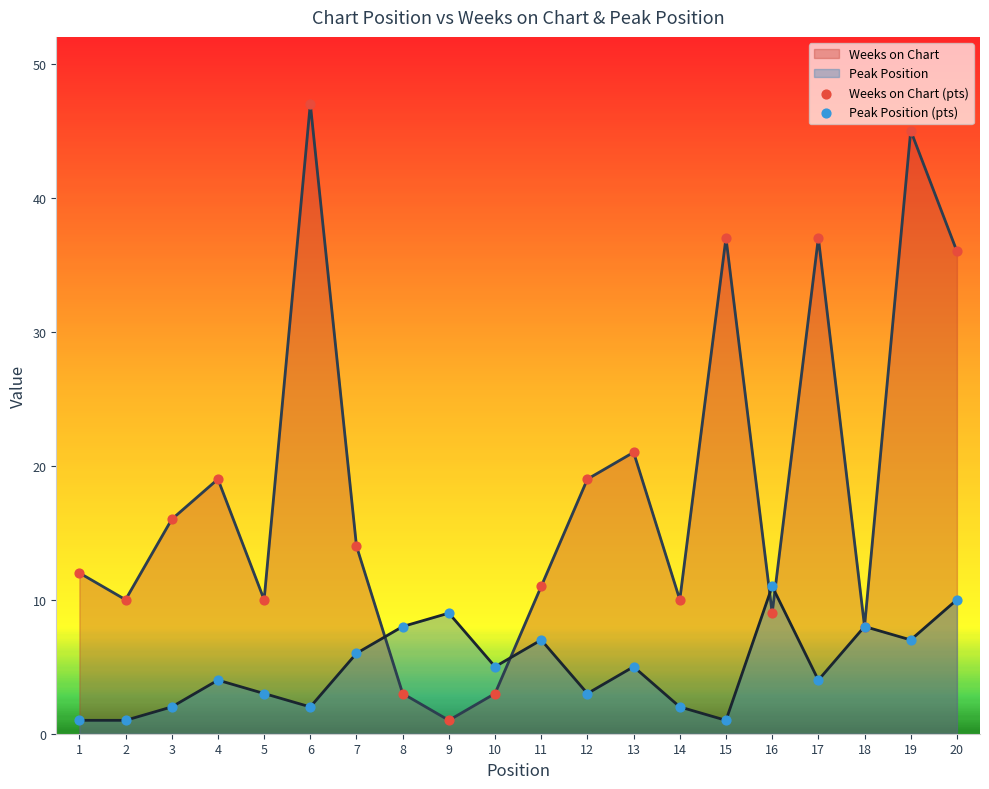

Is the value of Weeks on Chart at 12 greater than the value of Peak Position at 6?

Yes